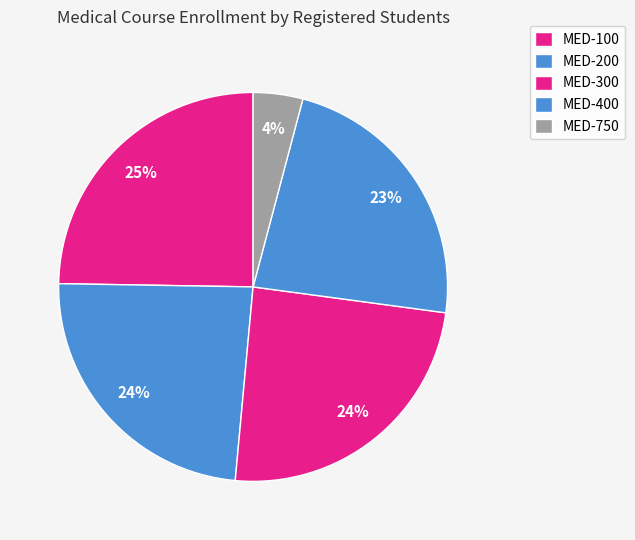

How many segments does this pie chart have?

5